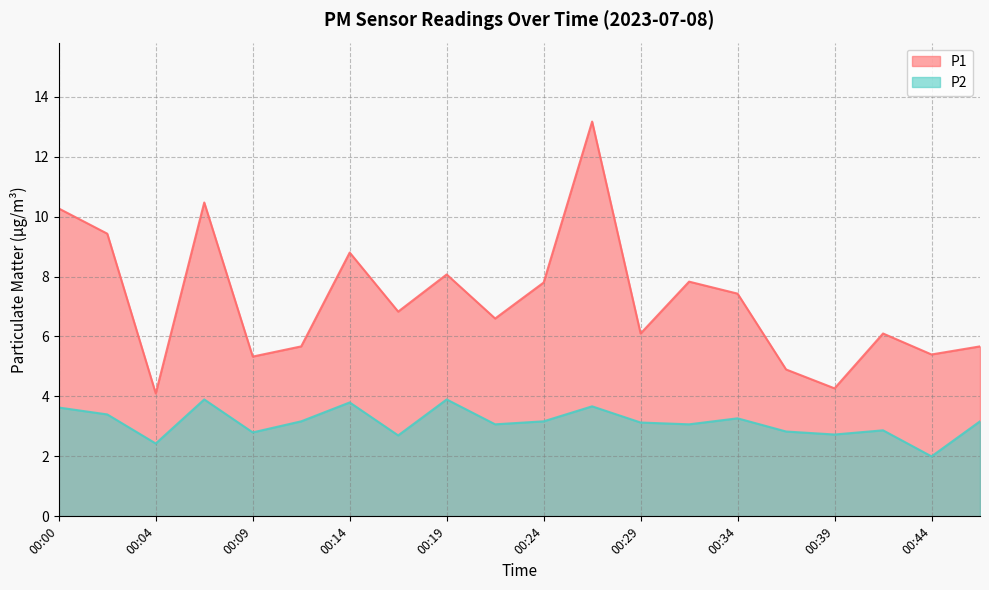

What is the total value across all series at 00:14?

12.6